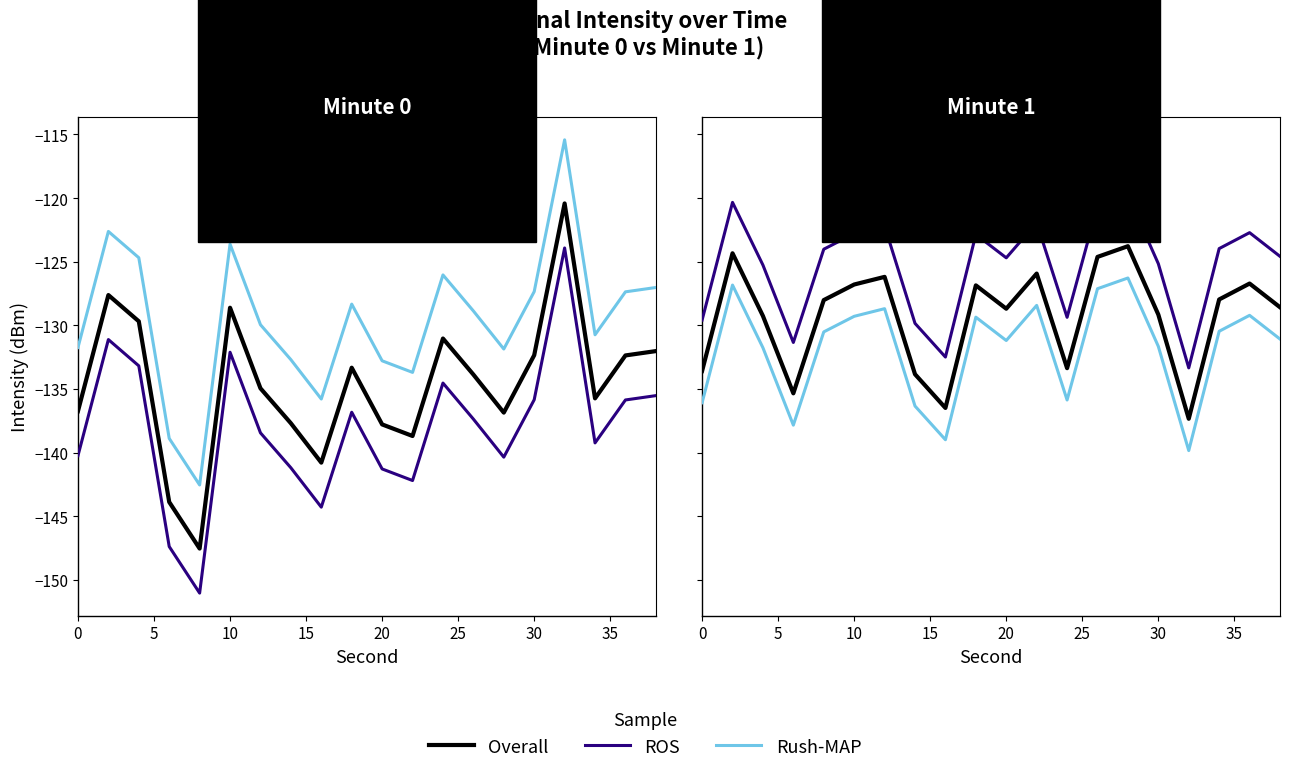

Is it true that ROS equals -129.6 at 0?

True